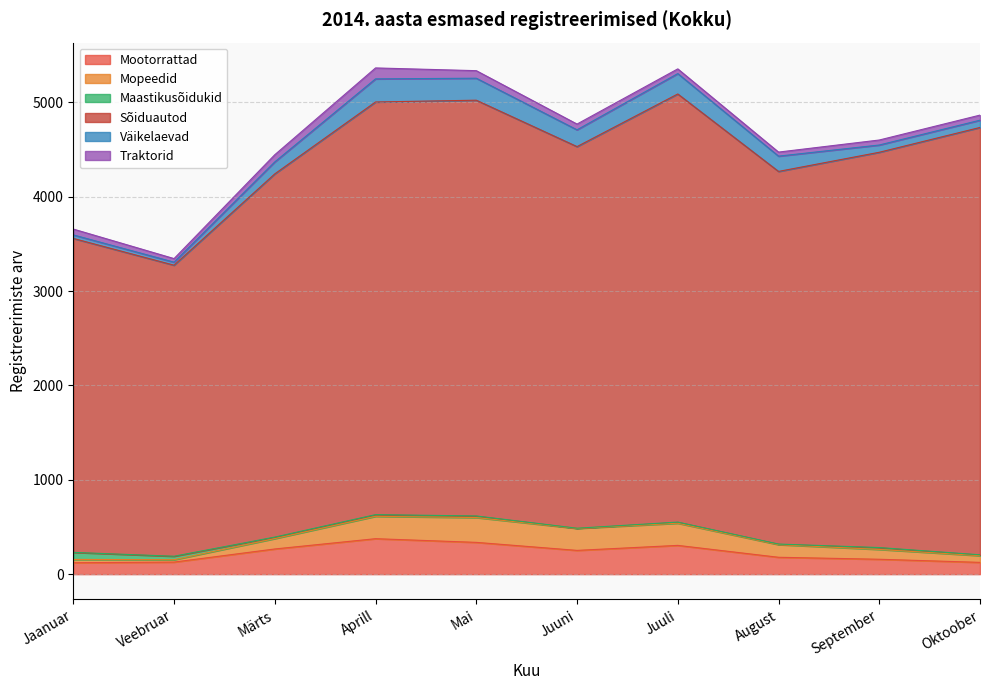

List the labels in order of Mopeedid value, smallest first.

Veebruar, Jaanuar, Oktoober, September, Märts, August, Juuni, Juuli, Aprill, Mai